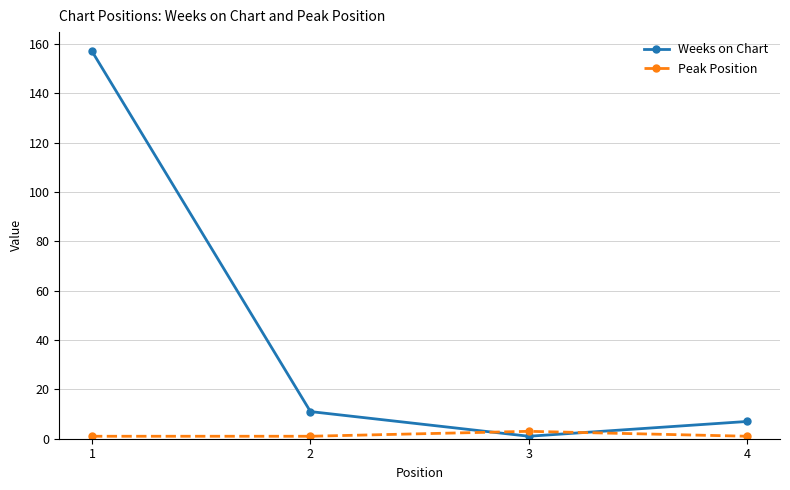

Which category has the lowest value in the Weeks on Chart series?

3